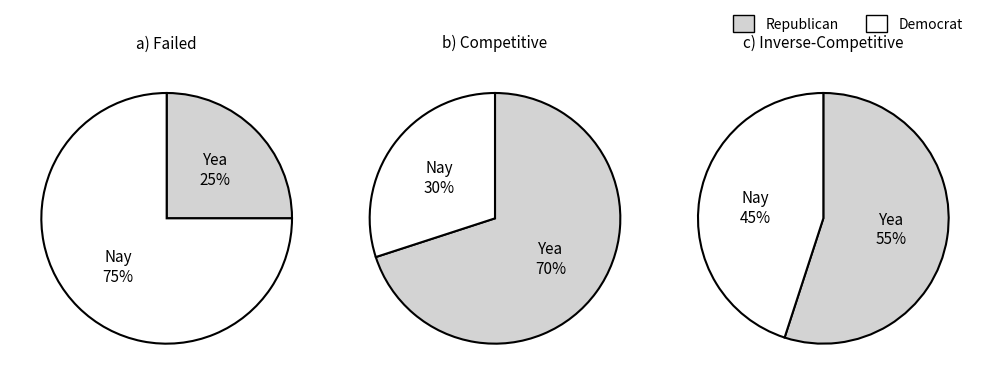

Is it true that 2022-12-02 is 1% of the pie?

False